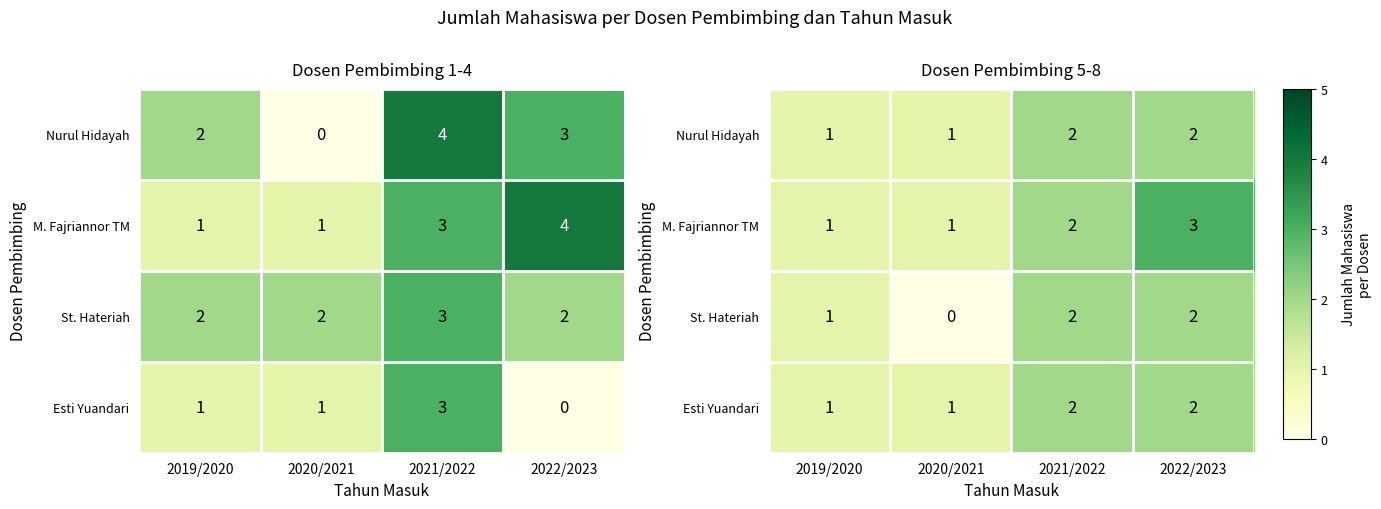

What is the sum of the St. Hateriah values at 2022/2023 and 2021/2022?

4